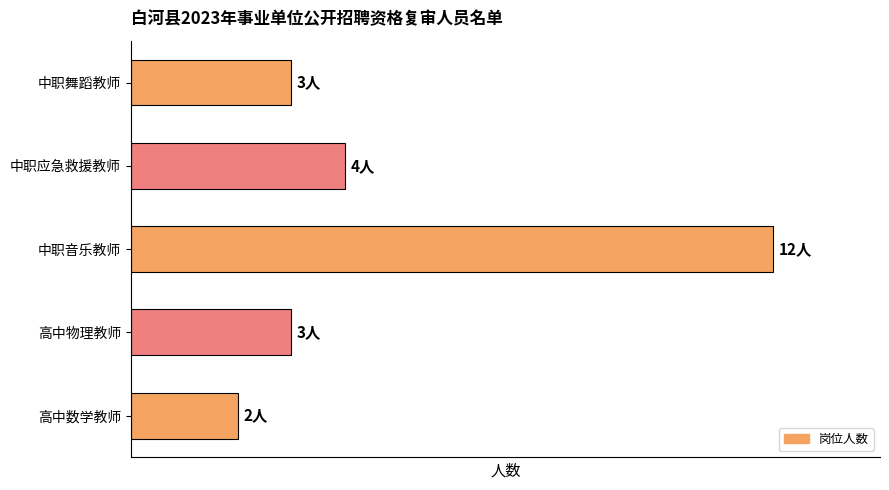

Does the chart contain any negative values?

No